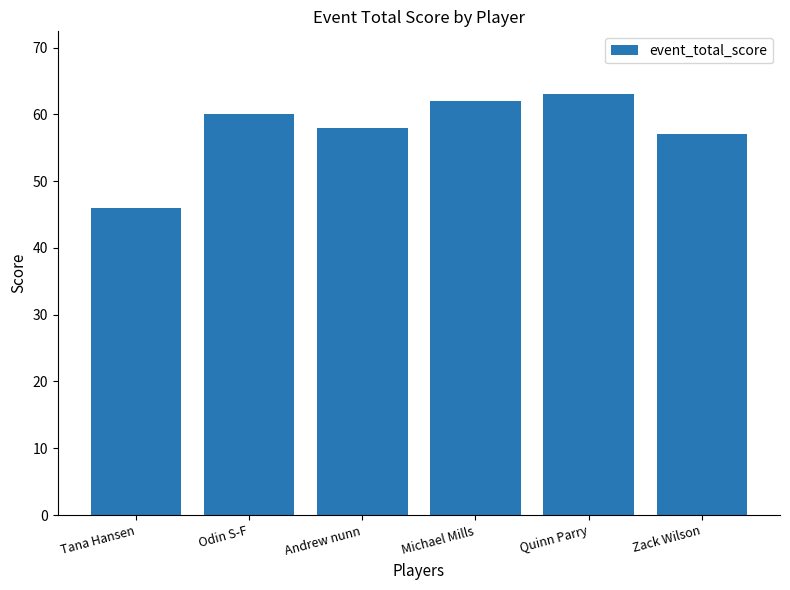

Reading left to right, extract all data points from this chart.

Tana Hansen=46	Odin S-F=60	Andrew nunn=58	Michael Mills=62	Quinn Parry=63	Zack Wilson=57